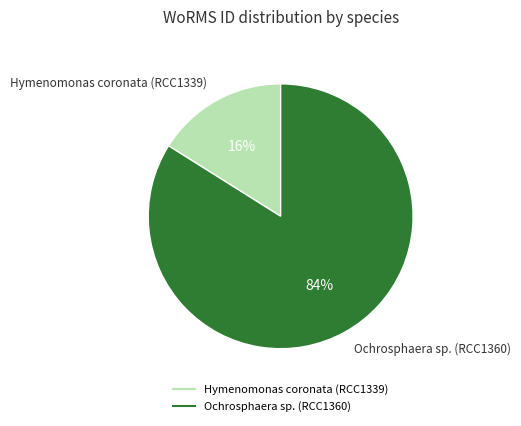

Is Hymenomonas coronata (RCC1339) the majority of the pie?

No